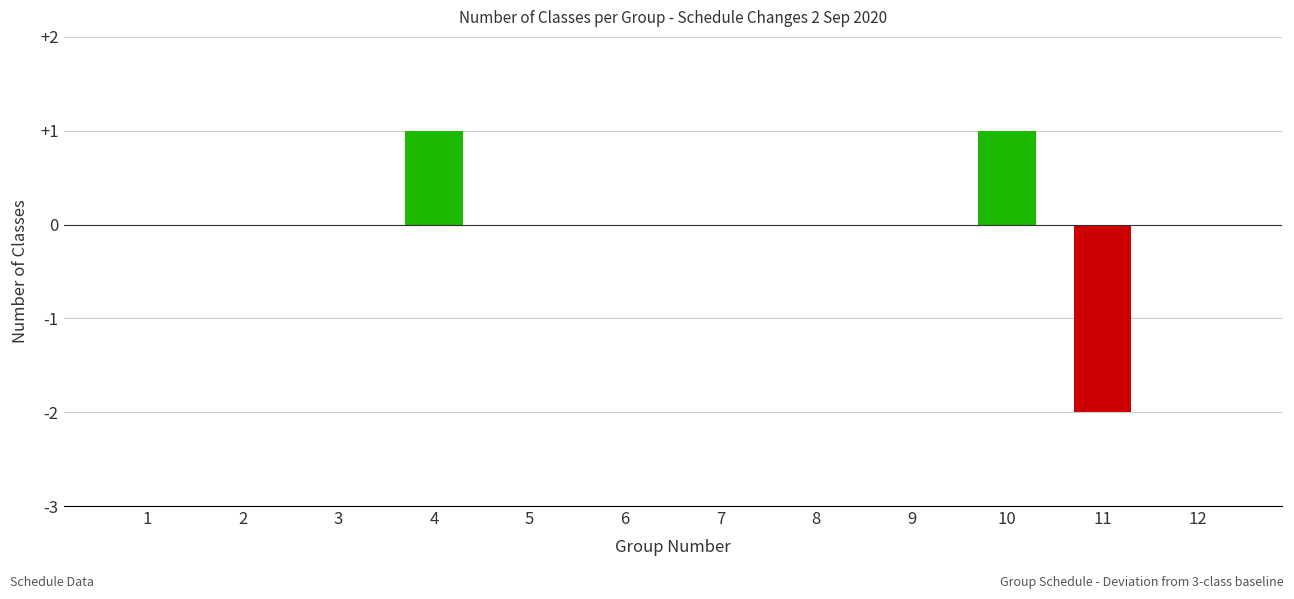

Reading left to right, extract all data points from this chart.

3	3	3	4	3	3	3	3	3	4	1	3